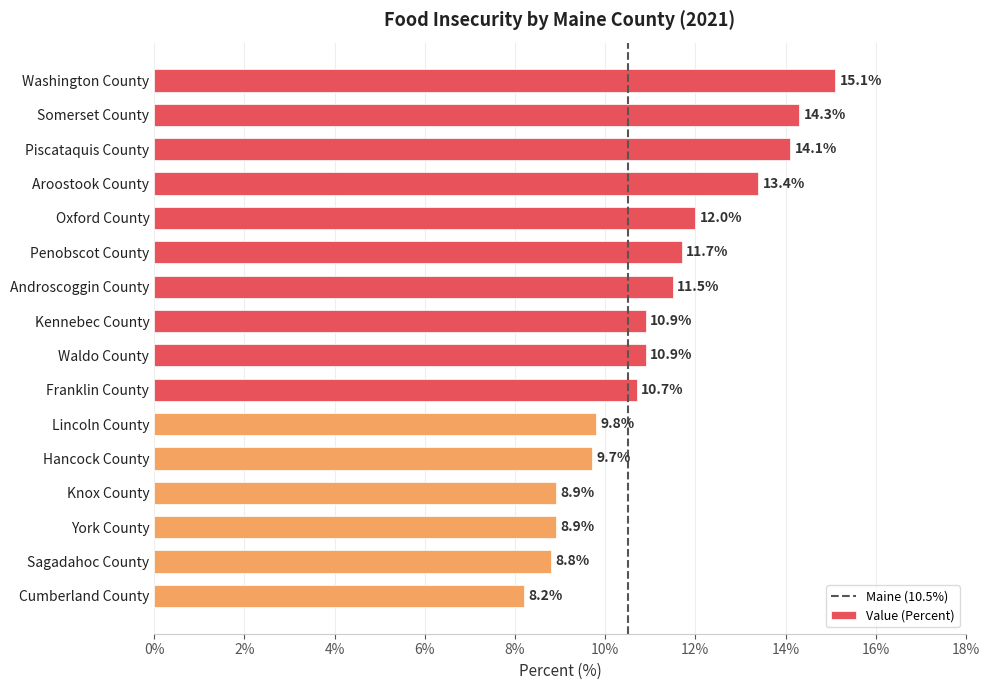

How many bars are there in total?

16